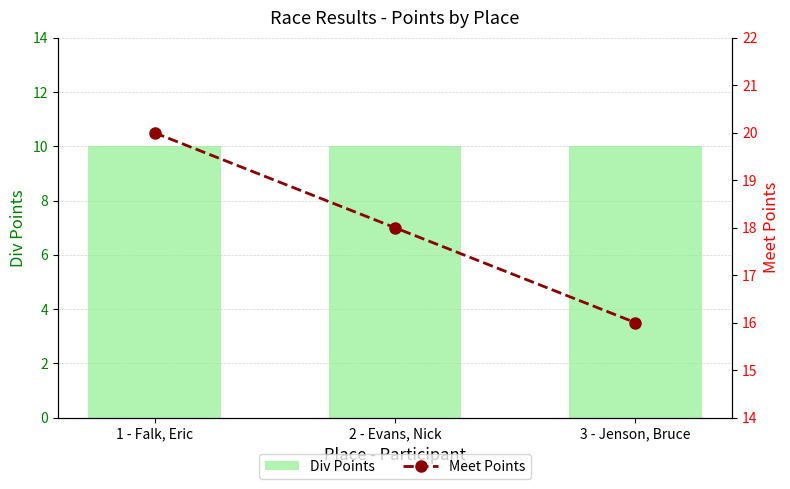

True or false: Meet Points has a value of 16 at 3 - Jenson, Bruce.

True